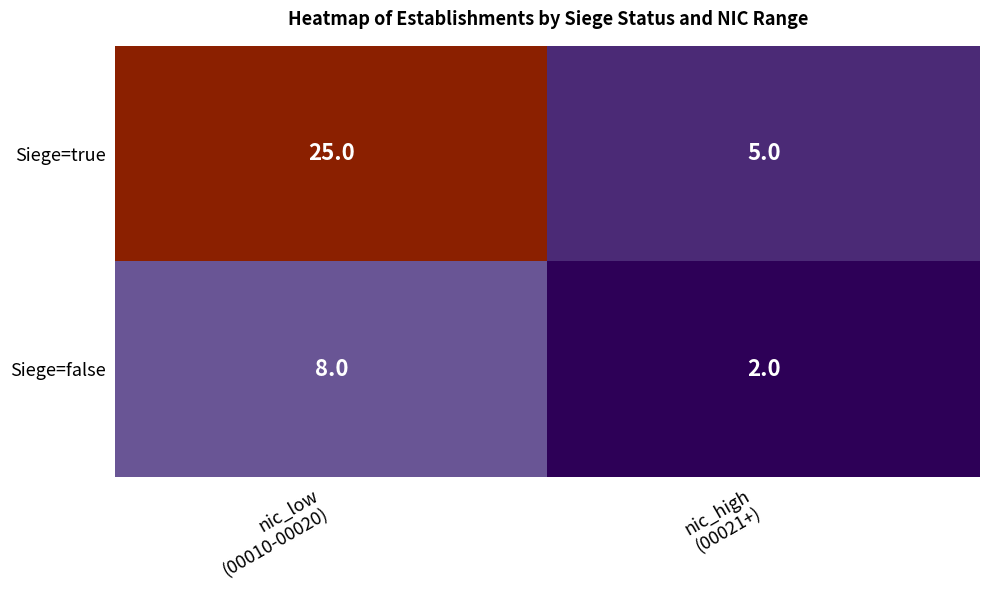

What is the highest value of the Siege=false series?

8